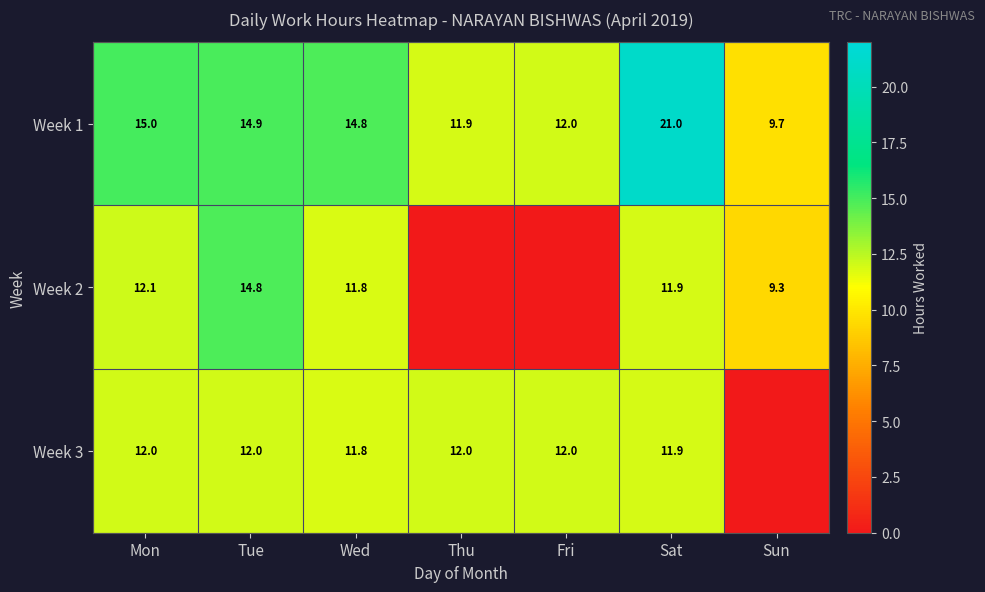

What is the sum of all Week 1 values?

99.3